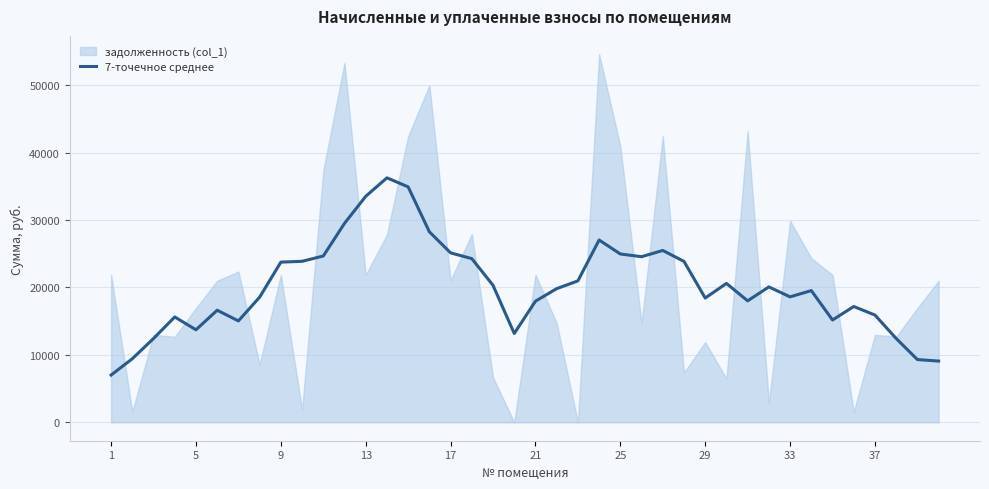

How many points are higher than both their immediate neighbors (excluding endpoints)?

9